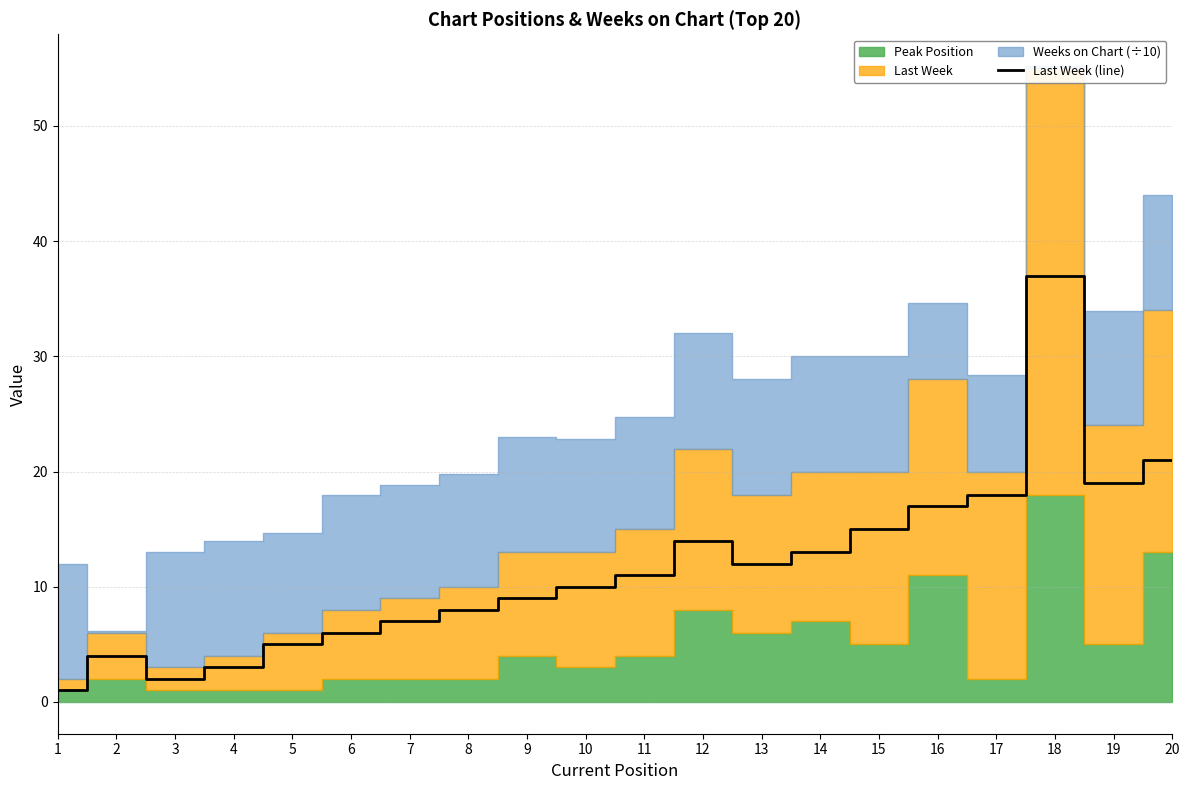

What is the difference between the maximum and minimum values?

36